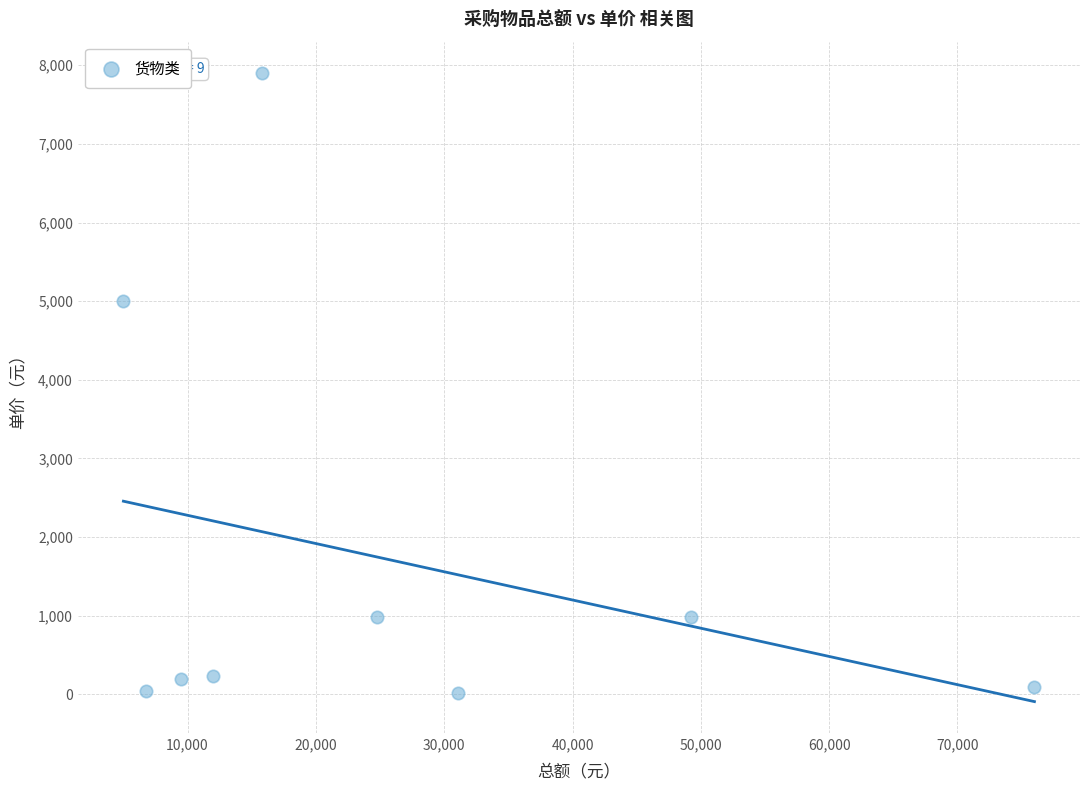

What Y value in the scatter plot is closest to 3960?

5000